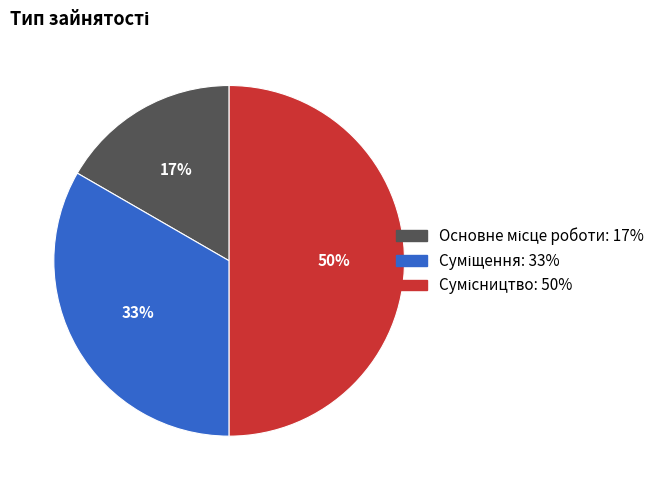

To the nearest percent, what is the difference between the largest and smallest slice percentages?

33%